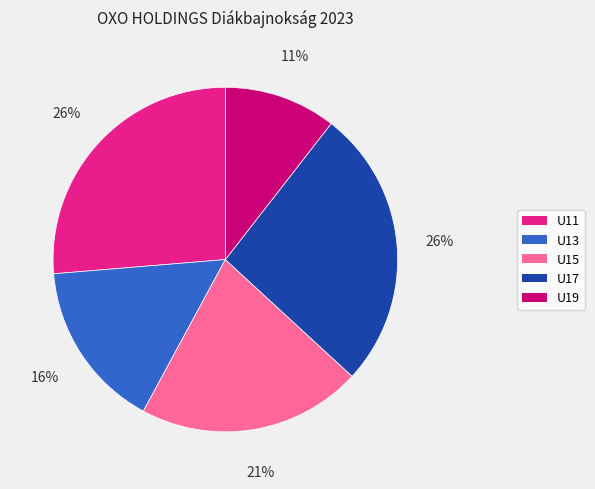

To the nearest percent, what is the average slice percentage?

20%